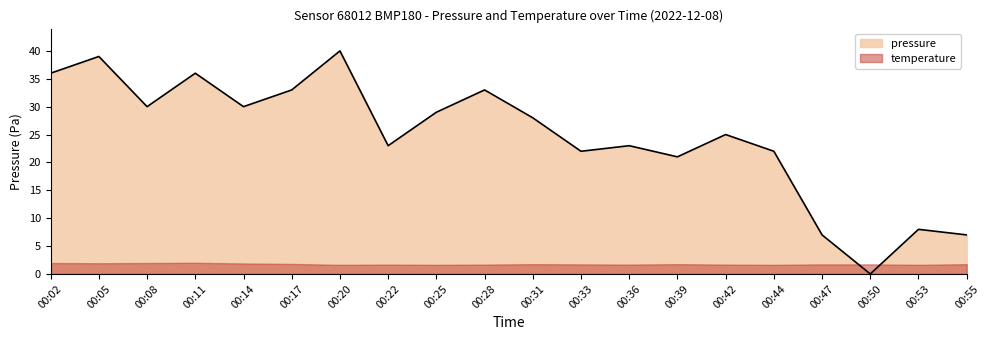

How many lines are shown in the chart?

2